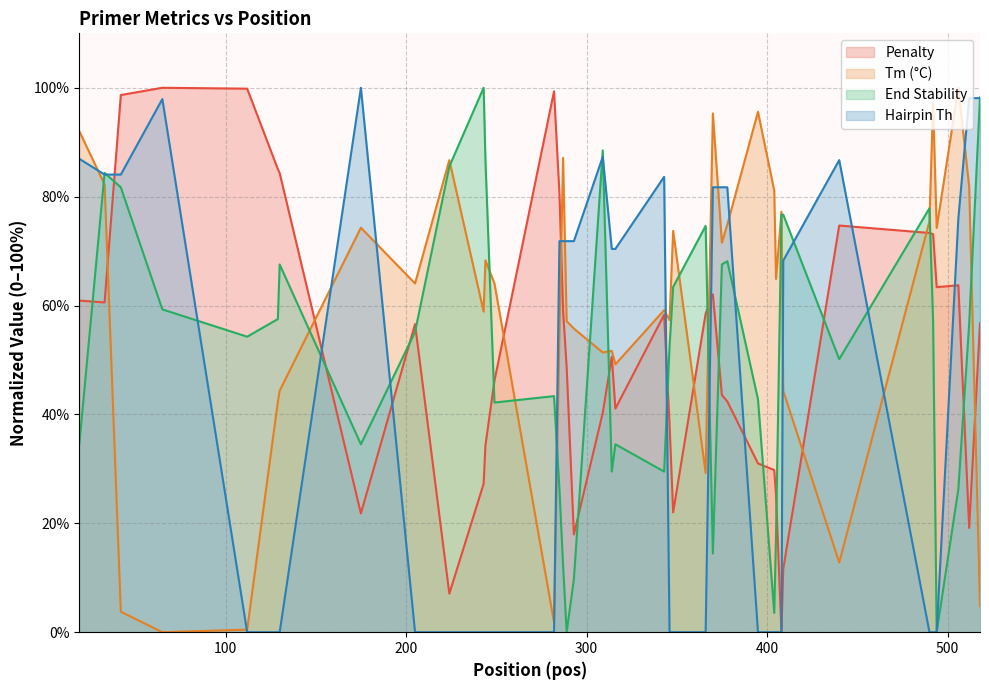

What is the maximum value shown in the chart?

100.0